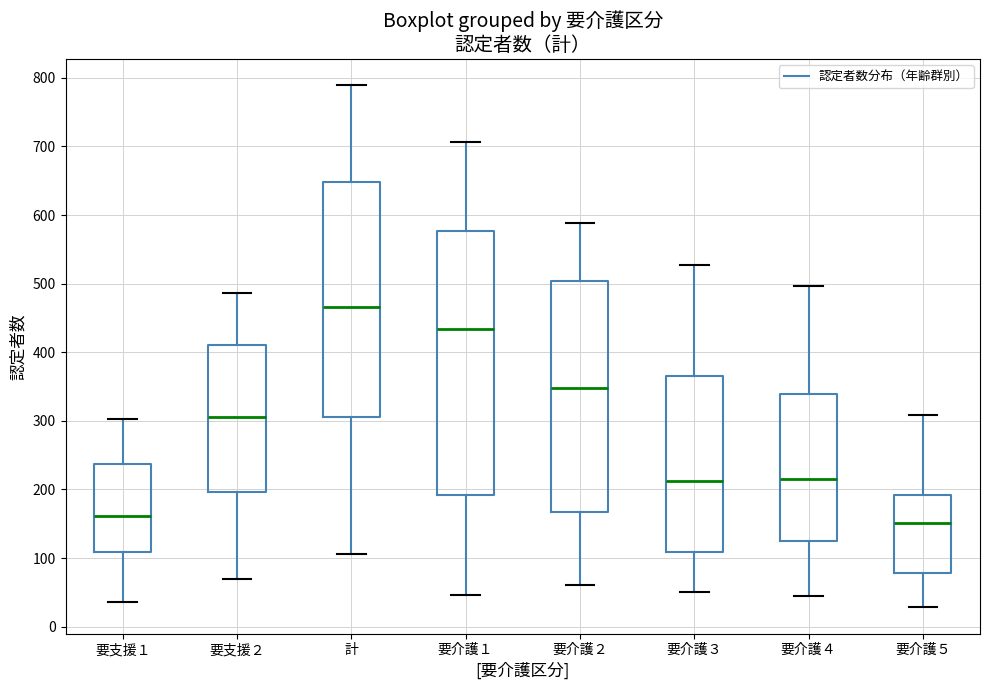

Reading left to right, read every box against the y-axis: the position of its median line, the range the box covers, and the ends of its whiskers. The values are not printed on the chart, so give them approximately, as read against the axis.

要支援１: median 160, box 110 to 240, whiskers 40 to 300
要支援２: median 310, box 200 to 410, whiskers 70 to 490
計: median 470, box 310 to 650, whiskers 110 to 790
要介護１: median 430, box 190 to 580, whiskers 50 to 710
要介護２: median 350, box 170 to 500, whiskers 60 to 590
要介護３: median 210, box 110 to 370, whiskers 50 to 530
要介護４: median 220, box 120 to 340, whiskers 40 to 500
要介護５: median 150, box 80 to 190, whiskers 30 to 310